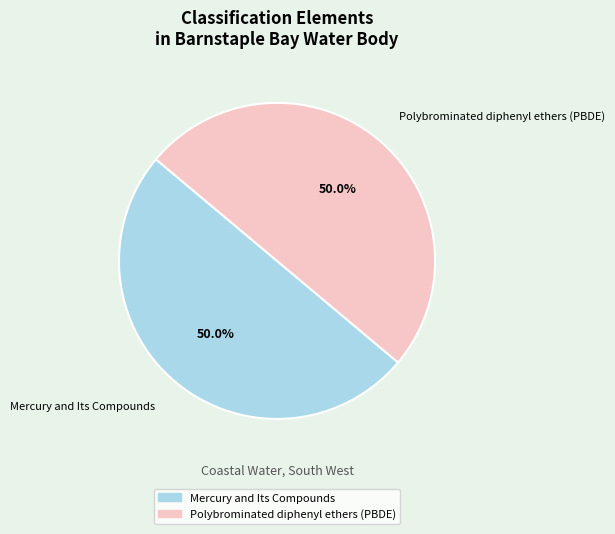

Is the sum of Polybrominated diphenyl ethers (PBDE) and Mercury and Its Compounds greater than half?

Yes